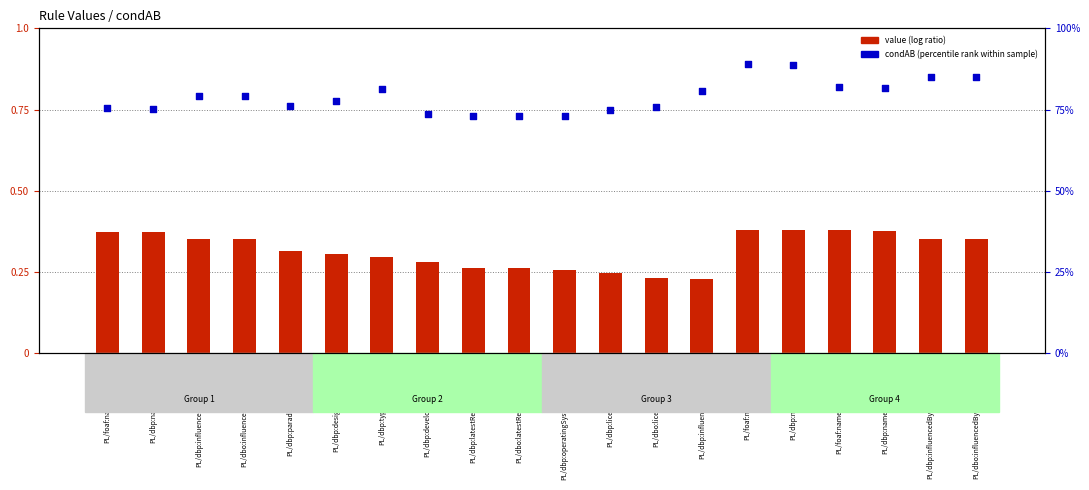

Which series has the widest spread of Y values?

condAB (percentile rank)